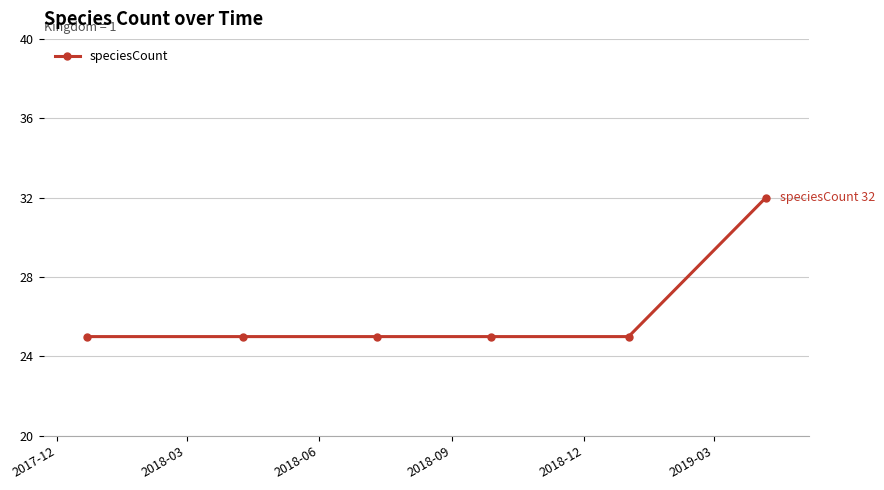

Does the chart have visible grid lines?

Yes